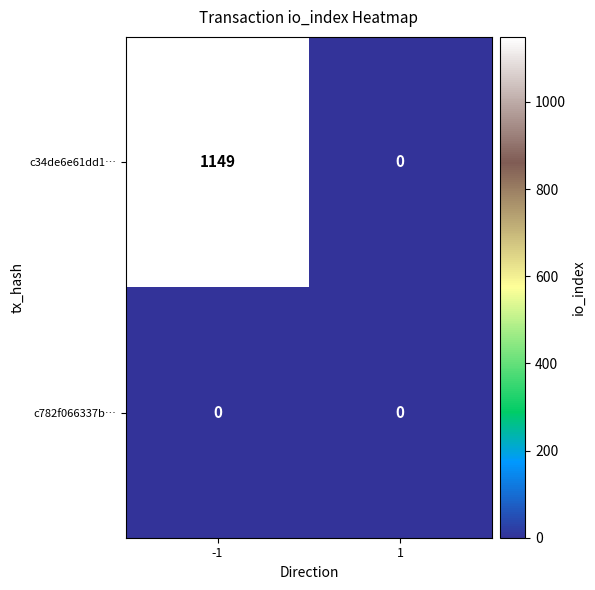

True or false: c34de6e61dd1… has a value of 1149 at -1.

True